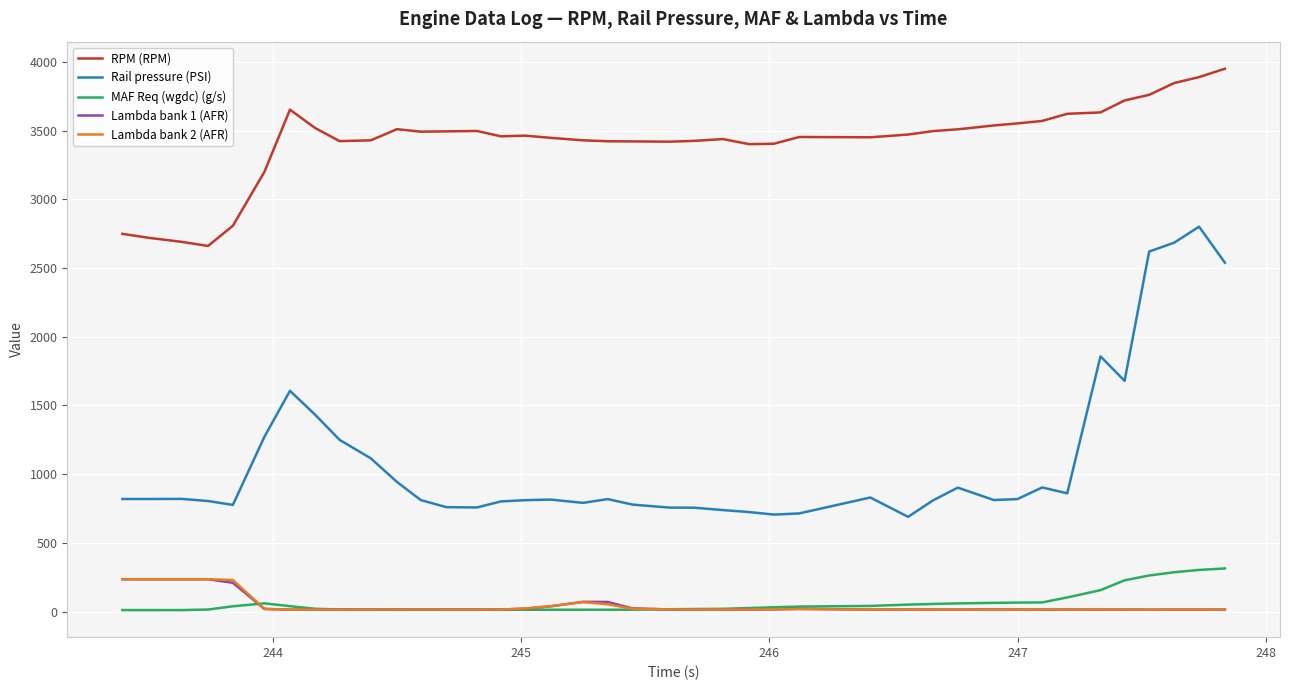

Does the chart display data point markers on the line(s)?

No